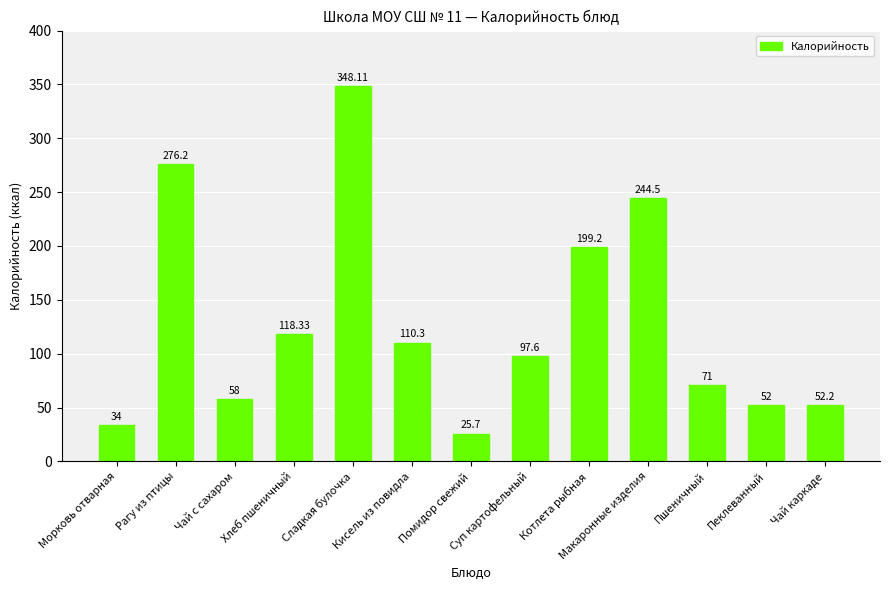

What is the ratio of the value at Суп картофельный to the value at Пшеничный?

1.4